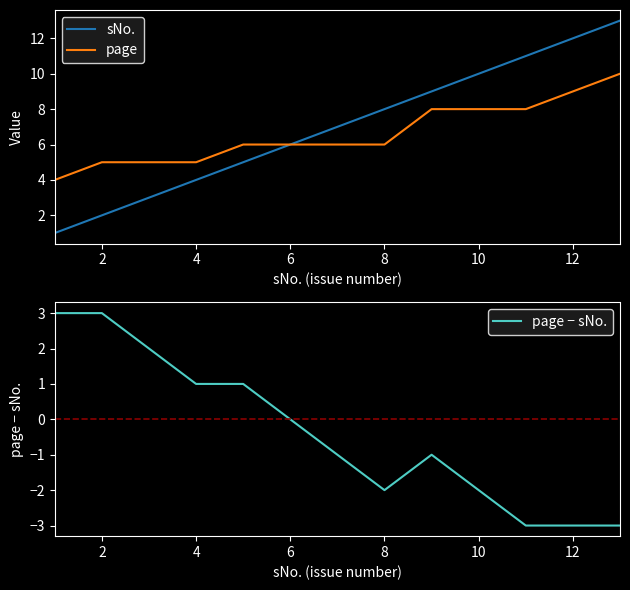

What is the maximum value for sNo.?

13